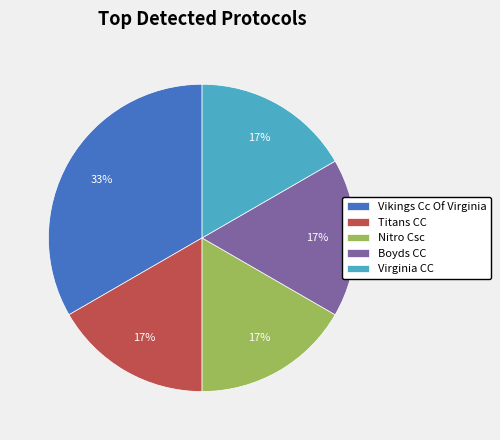

The Virginia CC slice represents 30% of the pie. True or false?

False